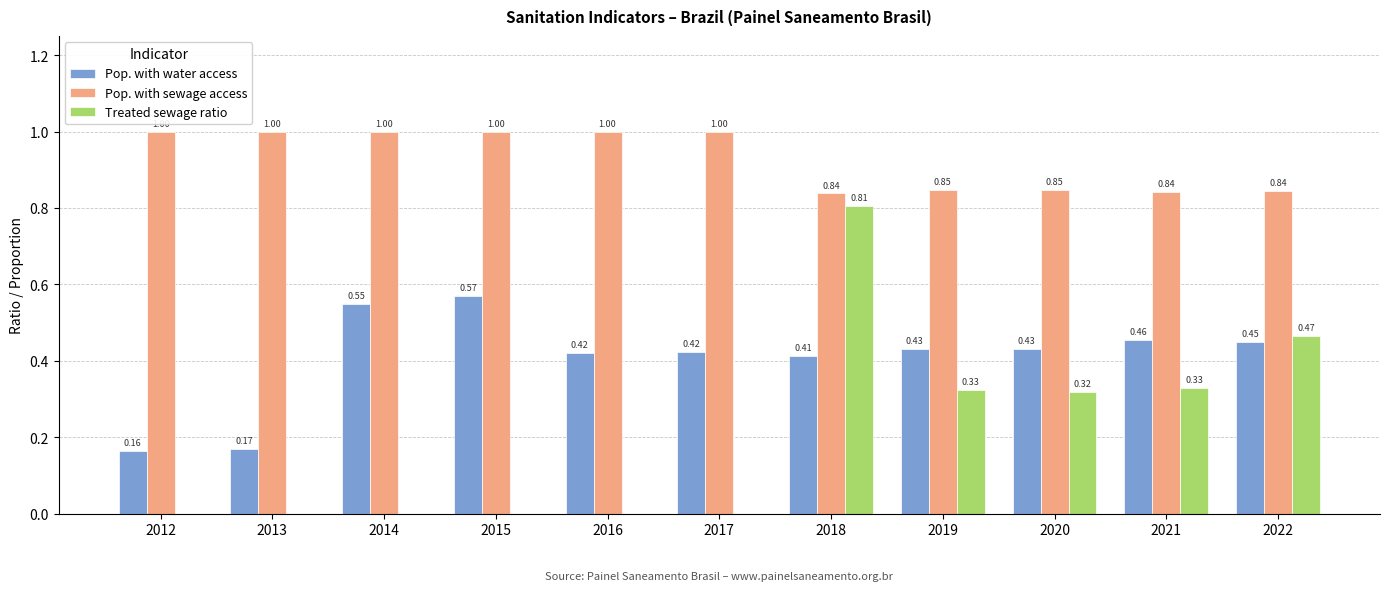

Which series changed the most between 2017 and 2021?

Treated sewage ratio